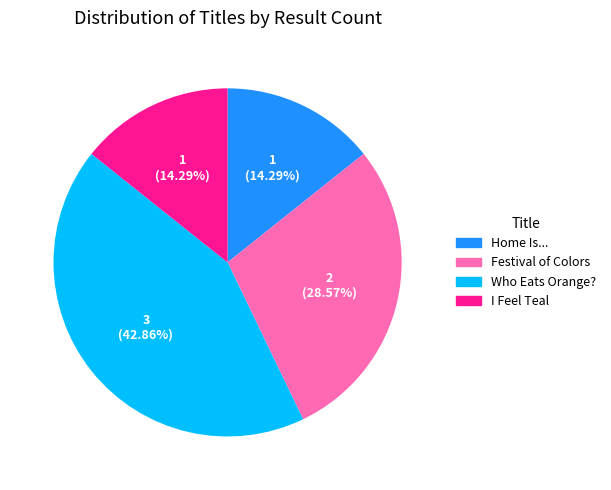

Is there any slice that represents more than half of the pie?

No